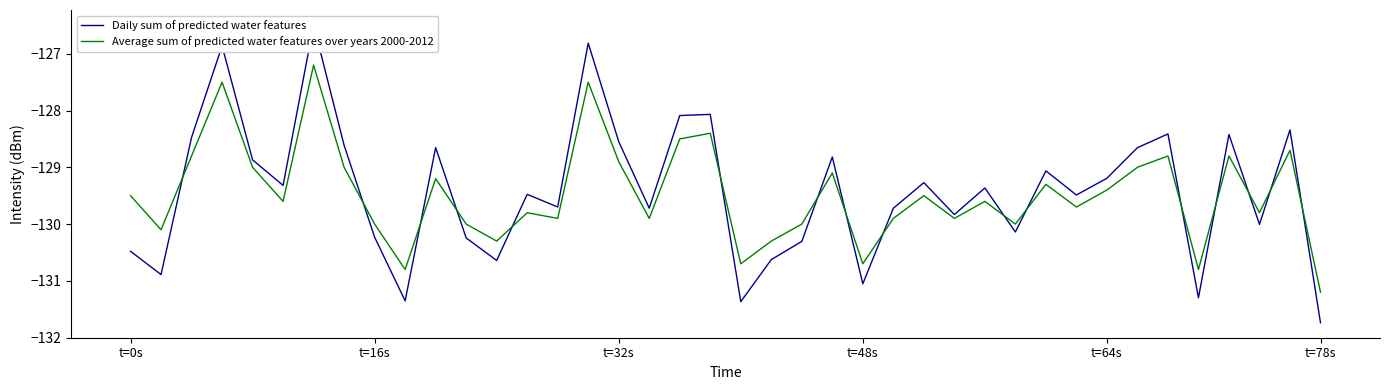

At how many categories does at least one series exceed -130?

28